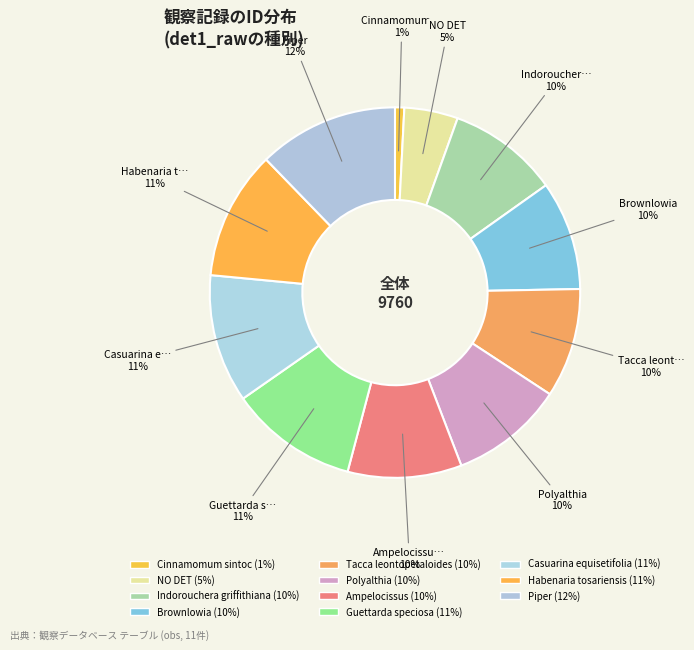

How many slices are in this pie chart?

11